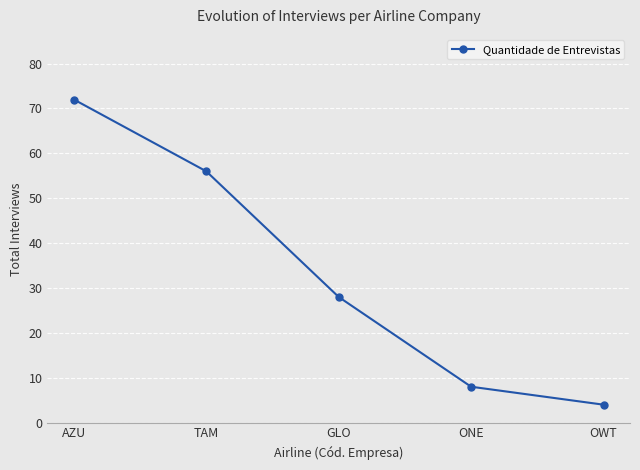

What position from the right is OWT?

1